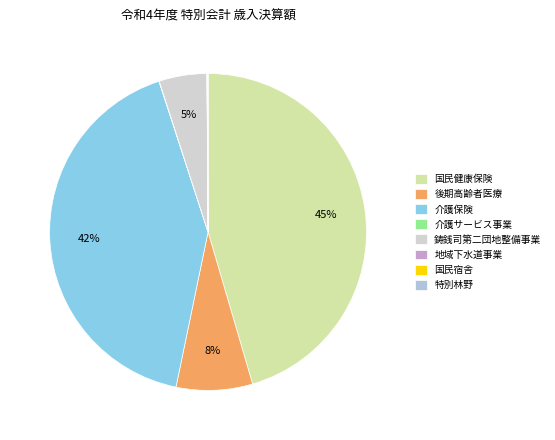

Is it true that 後期高齢者医療 is 8% of the pie?

True